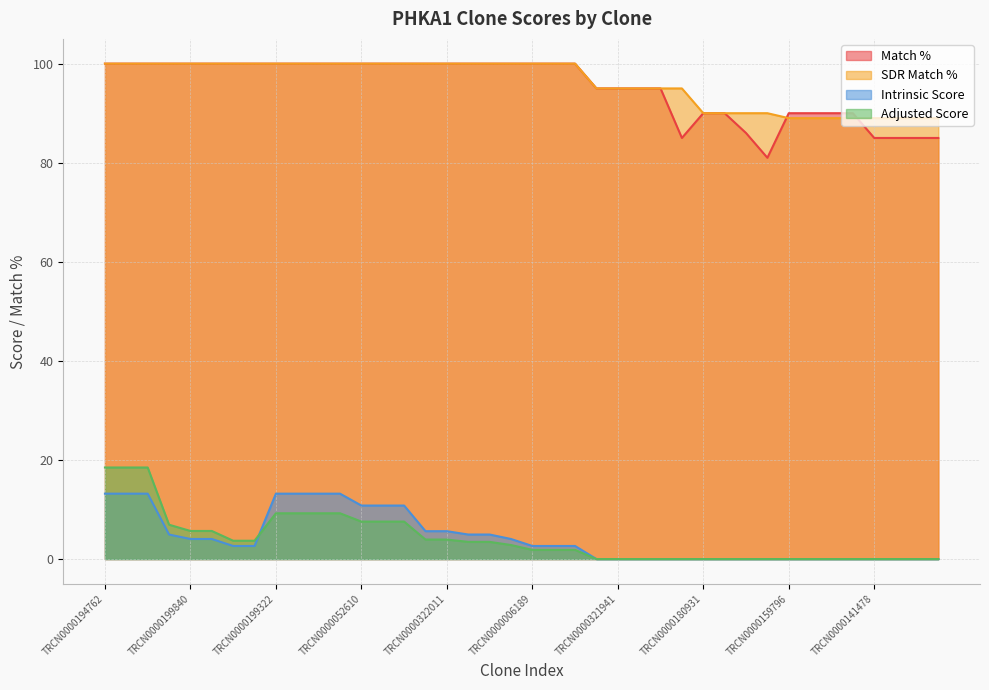

List the labels in order of SDR Match % value, smallest first.

TRCN0000159796, TRCN0000176116, TRCN0000041832, TRCN0000194638, TRCN0000141478, TRCN0000014232, TRCN0000011534, TRCN0000296634, TRCN0000180931, TRCN0000184056, TRCN0000143964, TRCN0000246398, TRCN0000052608, TRCN0000321941, TRCN0000025069, TRCN0000025073, TRCN0000114171, TRCN0000194762, TRCN0000322015, TRCN0000342713, TRCN0000006188, TRCN0000199840, TRCN0000342703, TRCN0000196578, TRCN0000342773, TRCN0000199322, TRCN0000199049, TRCN0000342702, TRCN0000199346, TRCN0000052610, TRCN0000199512, TRCN0000196619, TRCN0000025071, TRCN0000322011, TRCN0000006187, TRCN0000052609, TRCN0000052612, TRCN0000006189, TRCN0000052611, TRCN0000006191